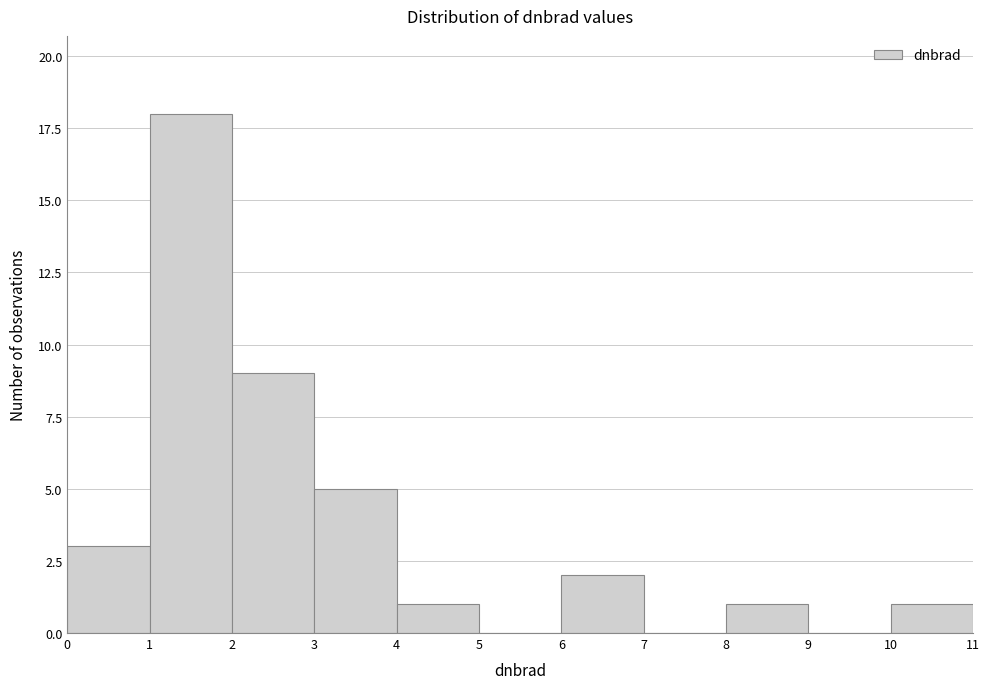

How tall is the bar that spans 3 to 4 on the x-axis? The values are not printed on the chart, so give them approximately, as read against the axis.

5